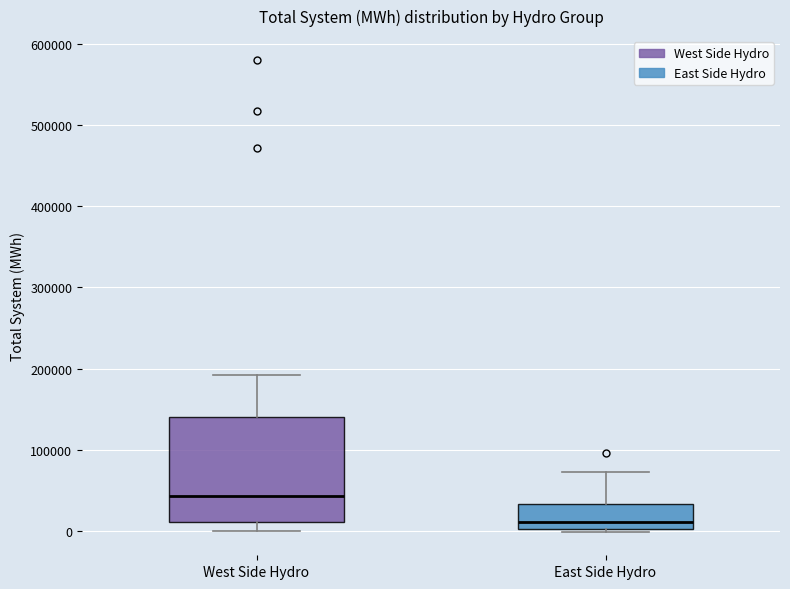

Reading left to right, transcribe this box plot: for each box, give where its median line is, the range the box spans, and where its two whiskers end, as read against the y-axis. The values are not printed on the chart, so give them approximately, as read against the axis.

West Side Hydro: median 40000, box 10000 to 140000, whiskers 0 to 190000
East Side Hydro: median 10000, box 0 to 30000, whiskers 0 to 70000